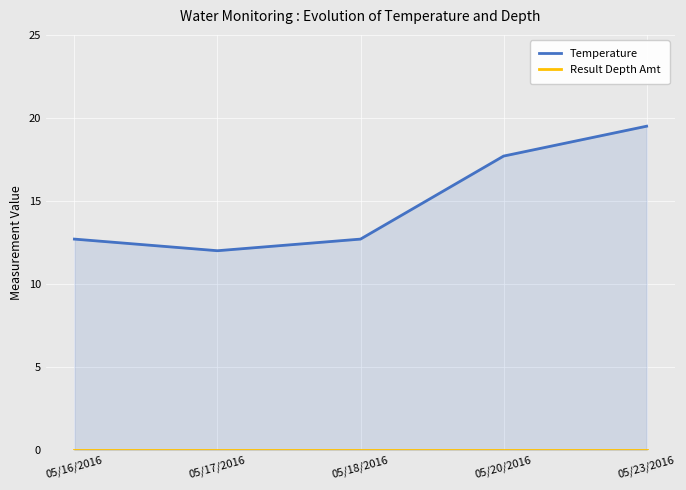

At which category is the sum across all series the highest?

05/23/2016